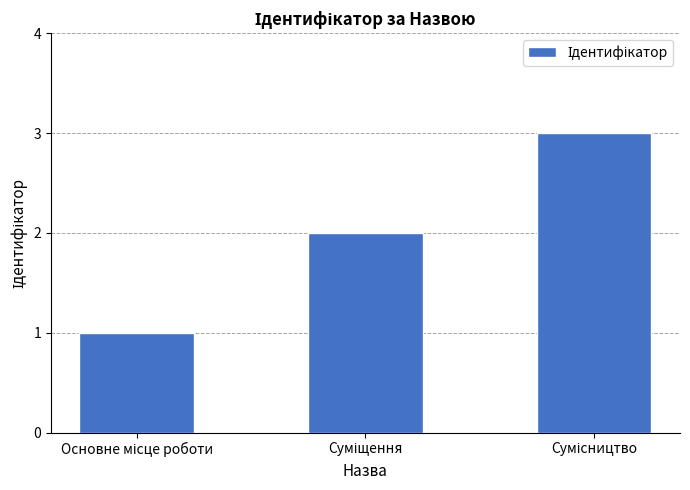

What is the sum of all values?

6